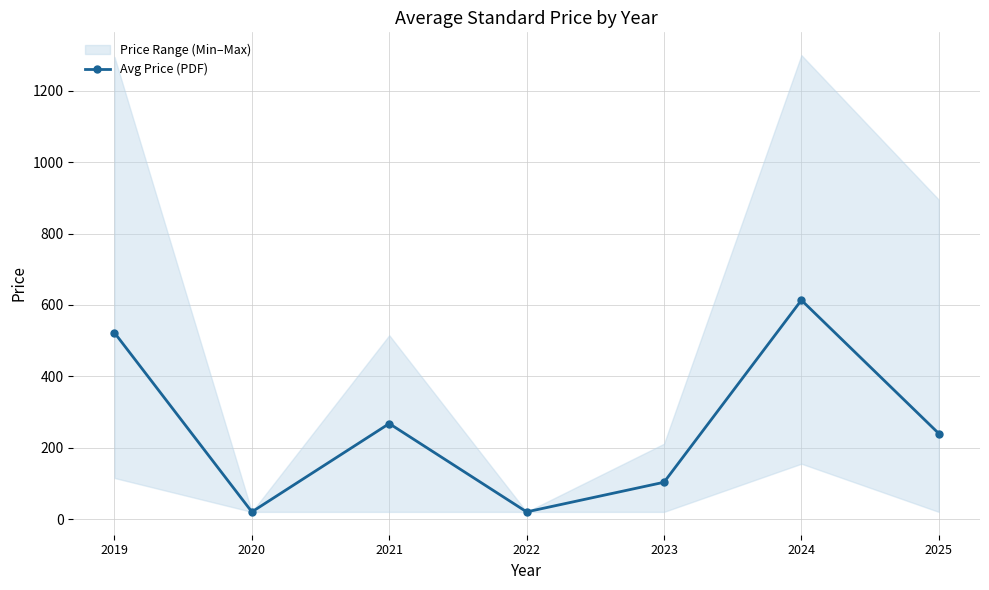

Reading left to right, list all the values displayed in this chart.

2019=522.0	2020=20.0	2021=267.5	2022=20.0	2023=103.0	2024=613.4	2025=239.6